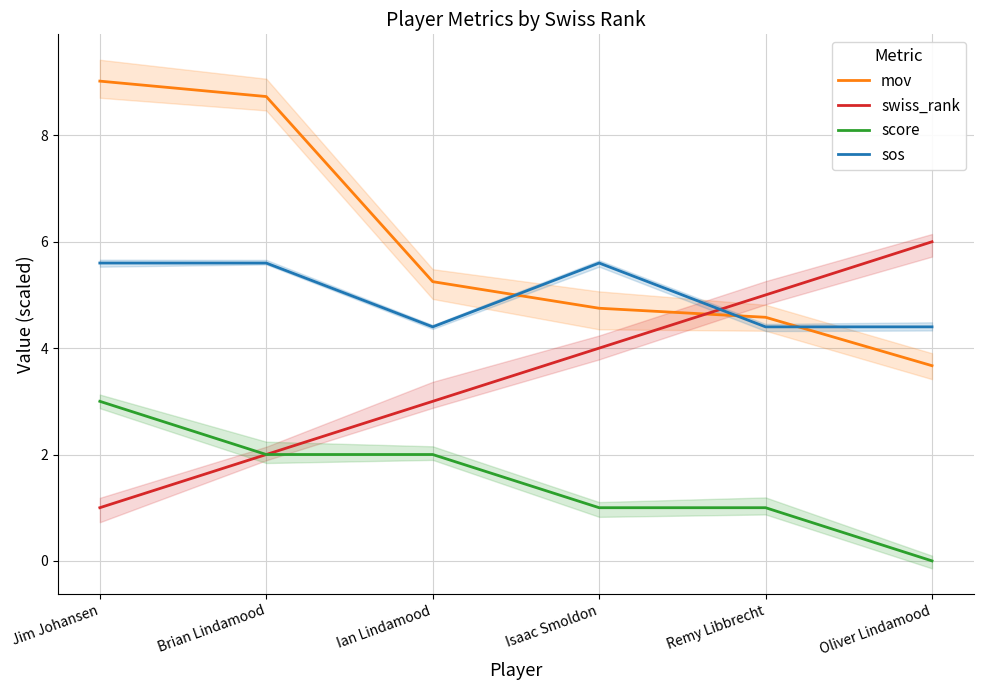

At which label does sos reach its peak?

Jim Johansen